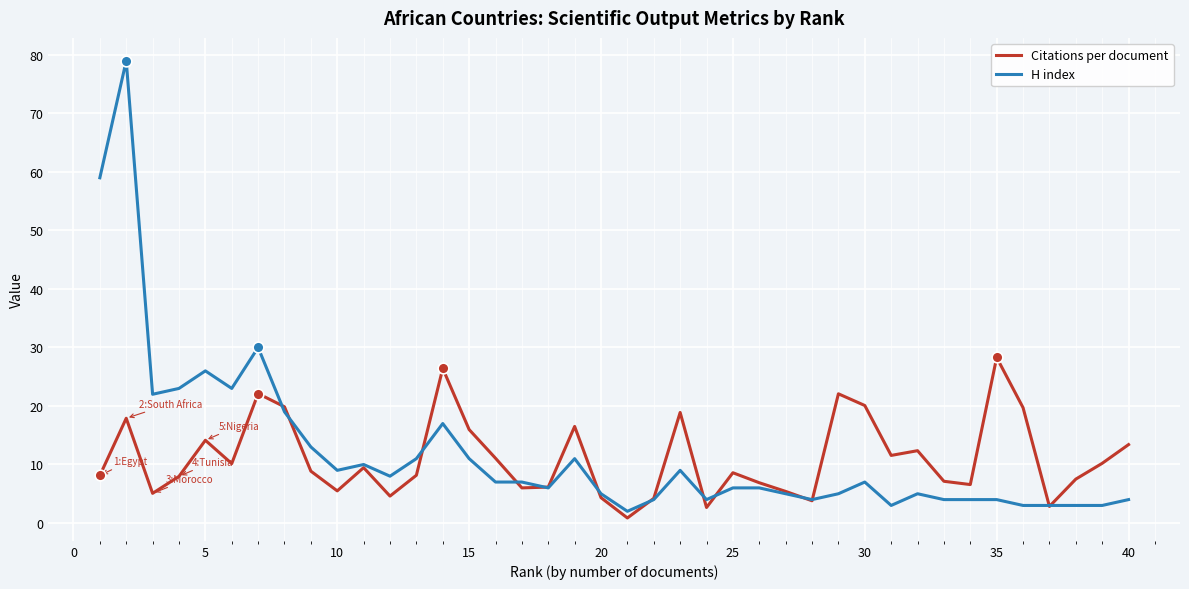

Which series has the largest total across all categories?

H index